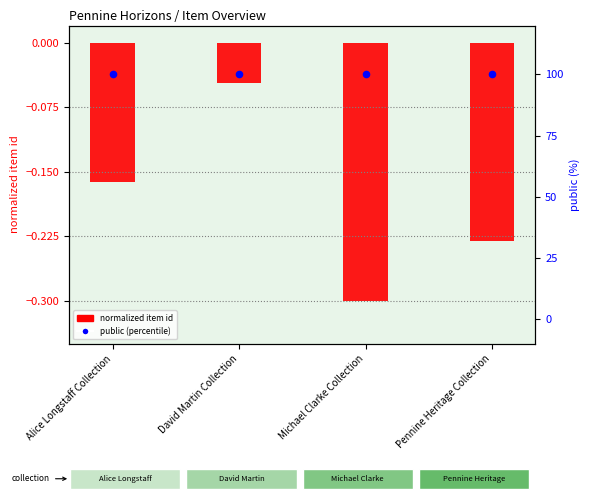

Which series has the largest Y range (max minus min)?

normalized item id (log ratio style)